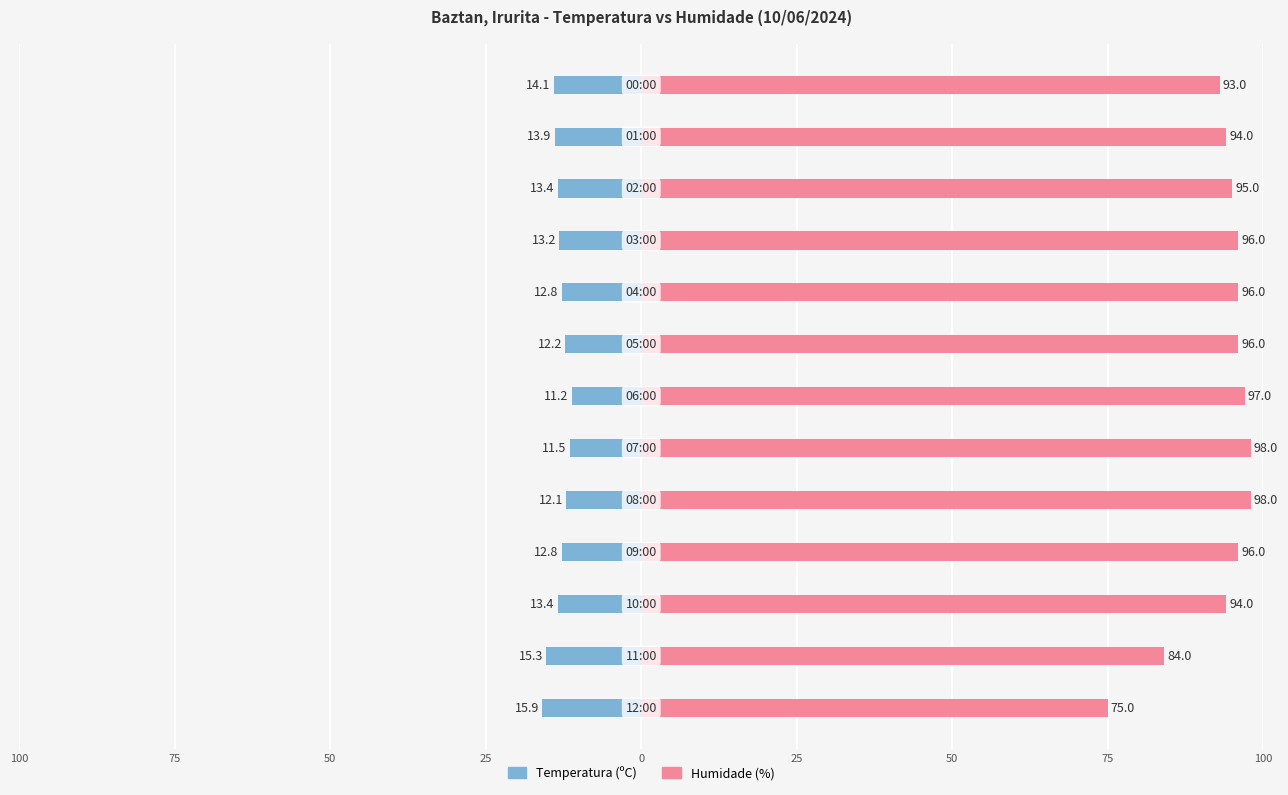

How many bars are there in each group?

2